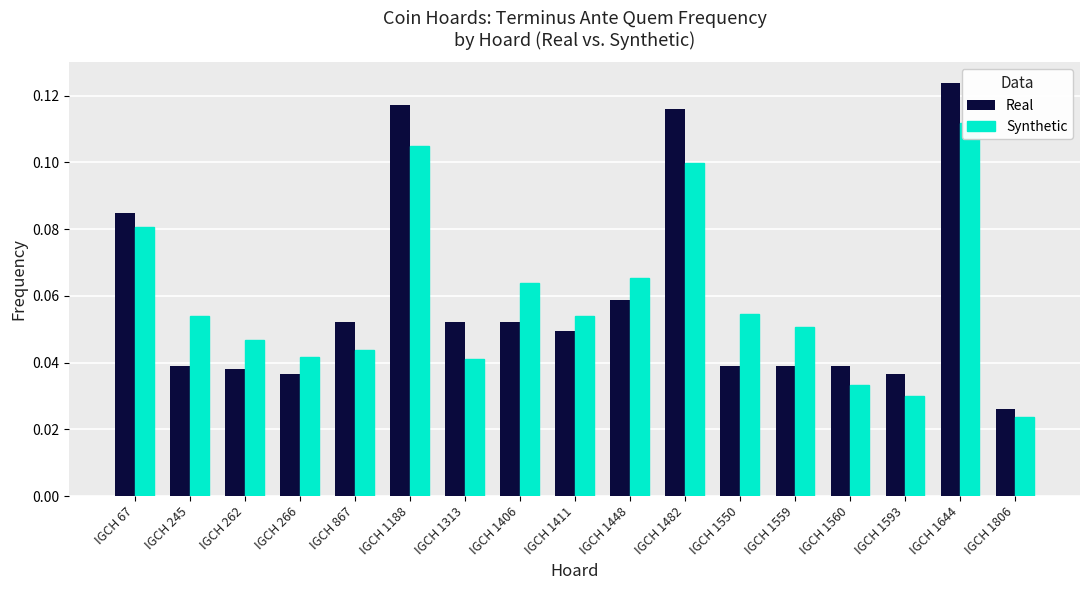

Which category has the highest value in the Real series?

IGCH 1644